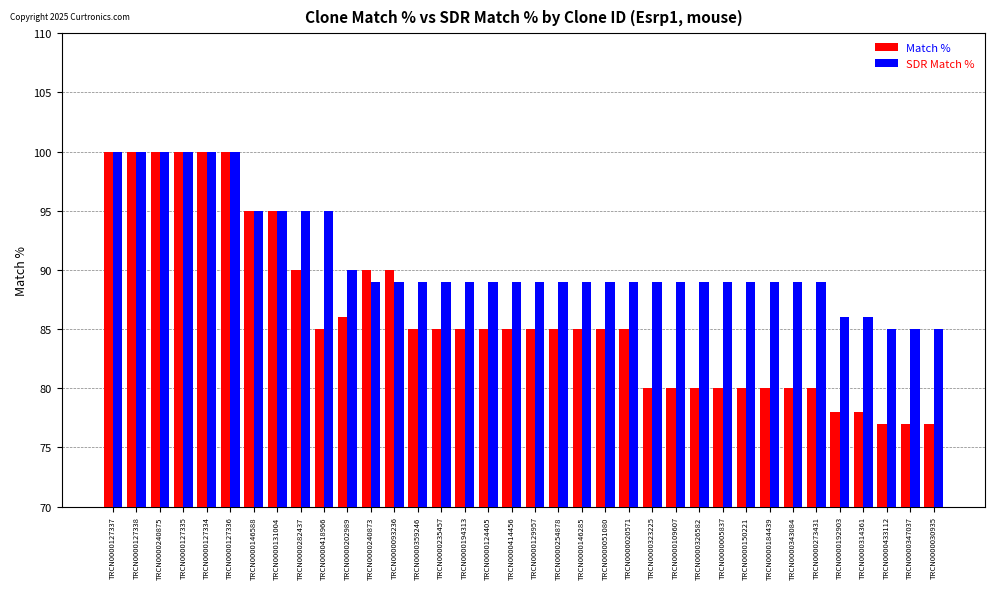

Between TRCN0000127334 and TRCN0000273431, which series saw the biggest shift?

Match %